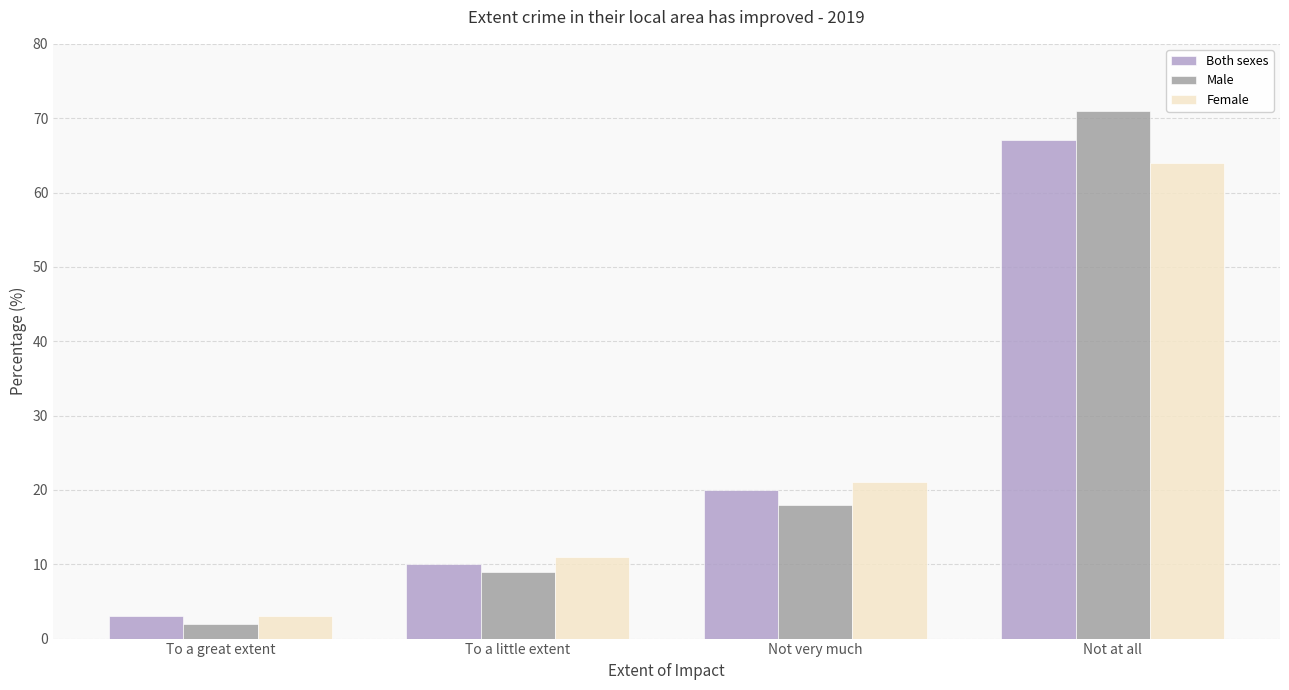

Which series changed the most between Not very much and Not at all?

Male